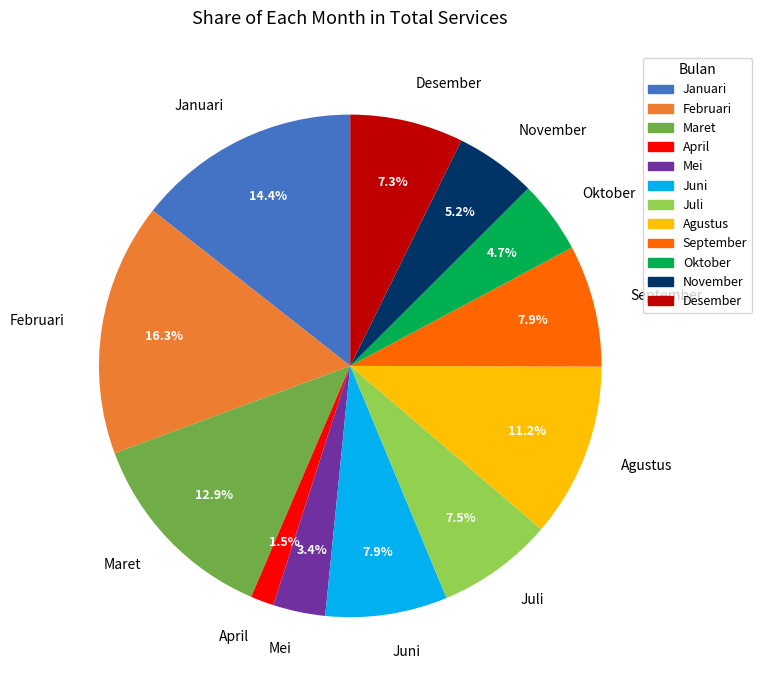

What is the total percentage of Juli and April?

9.0%